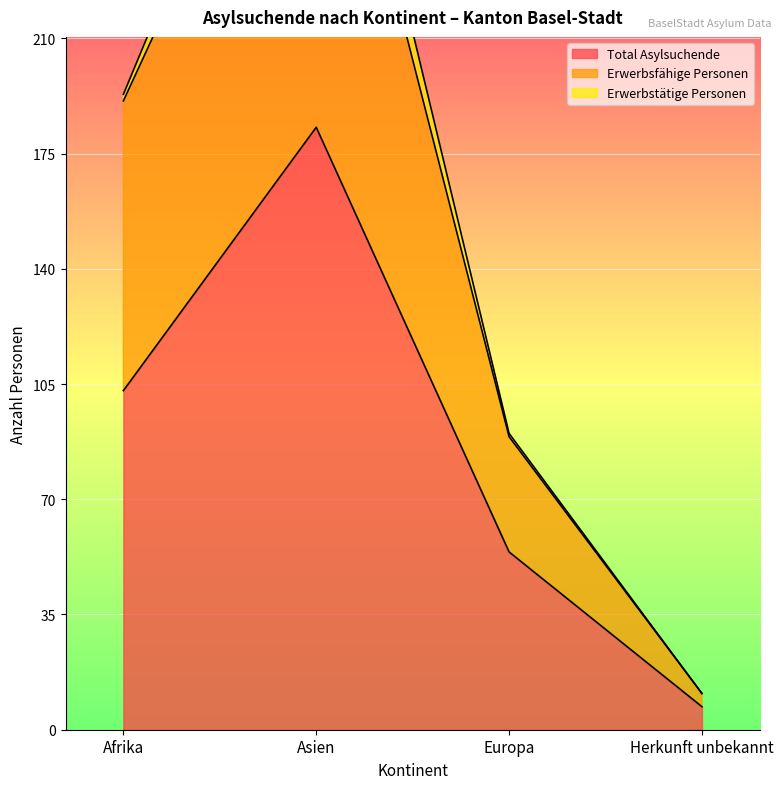

Which label corresponds to the largest value in the chart?

Asien